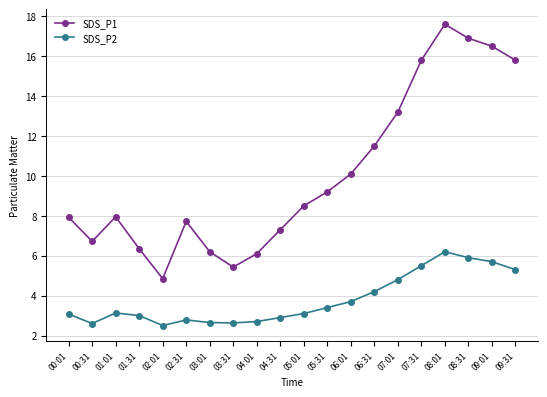

What is the label of the 11th point from the left?

05:01